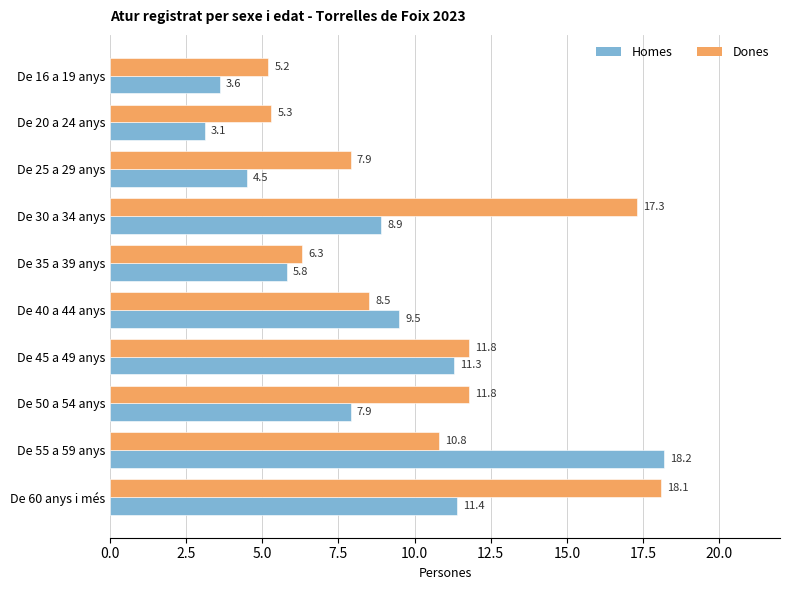

Between De 16 a 19 anys and De 50 a 54 anys, which series saw the biggest shift?

Dones